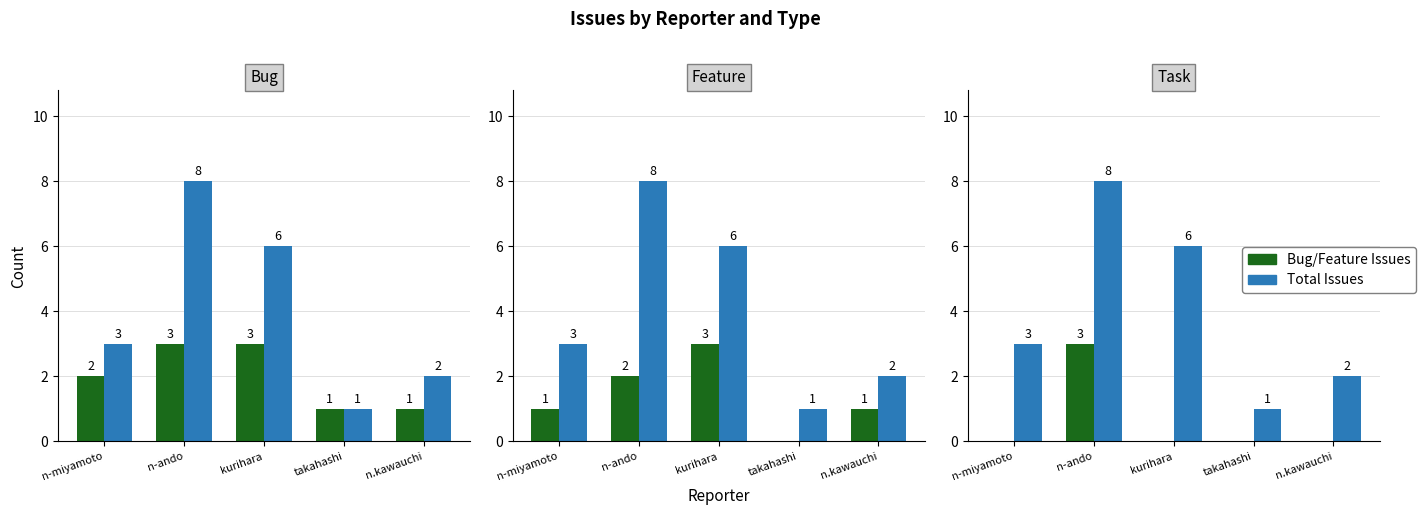

What is the total value across all series at n-ando?

11